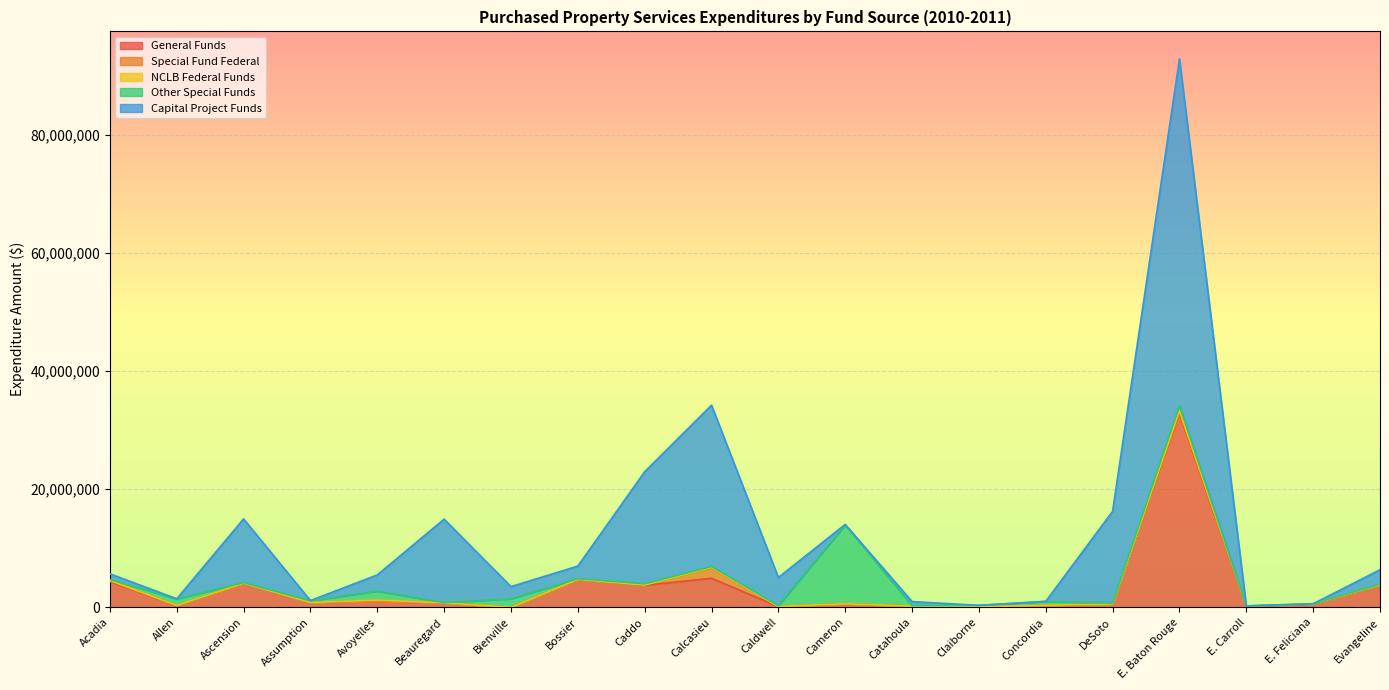

At E. Baton Rouge, list the series in order from smallest to largest.

Special Fund Federal, NCLB Federal Funds, Other Special Funds, General Funds, Capital Project Funds